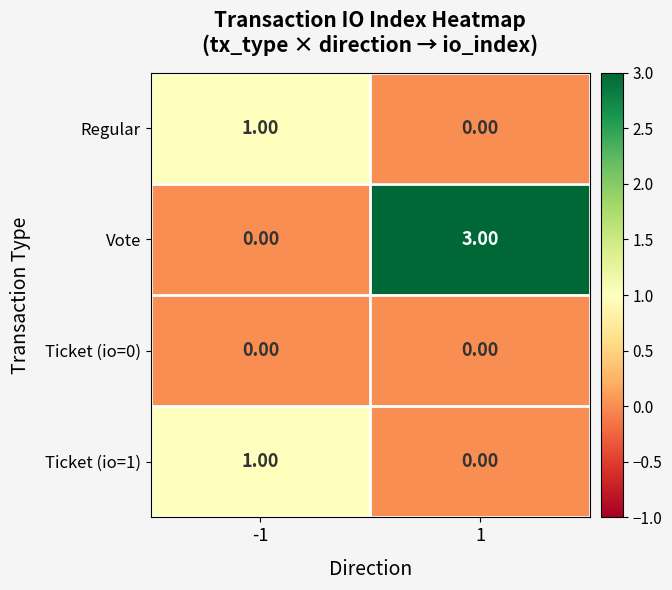

What is the difference between the maximum and minimum values in the Vote series?

3